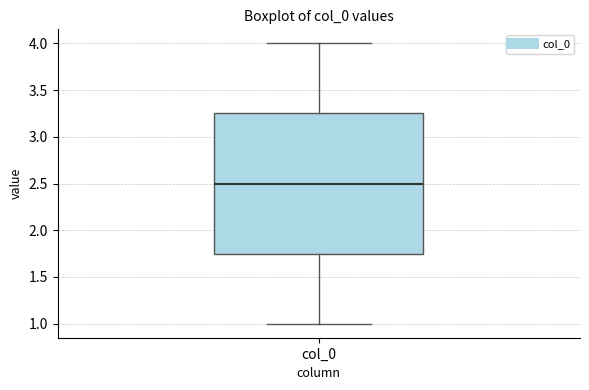

Read this box plot against the y-axis: the position of the median line, the range covered by the box, and the ends of both whiskers. The values are not printed on the chart, so give them approximately, as read against the axis.

median 2.50, box 1.75 to 3.25, whiskers 1.00 to 4.00